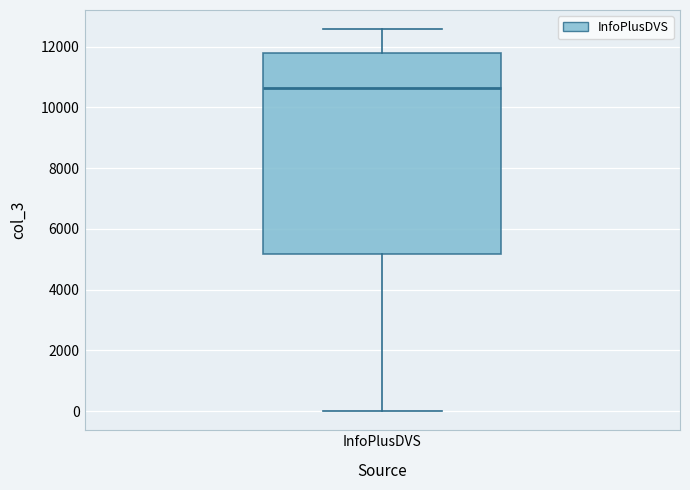

Where does the upper whisker of the box for InfoPlusDVS end on the y-axis? The values are not printed on the chart, so give them approximately, as read against the axis.

12600